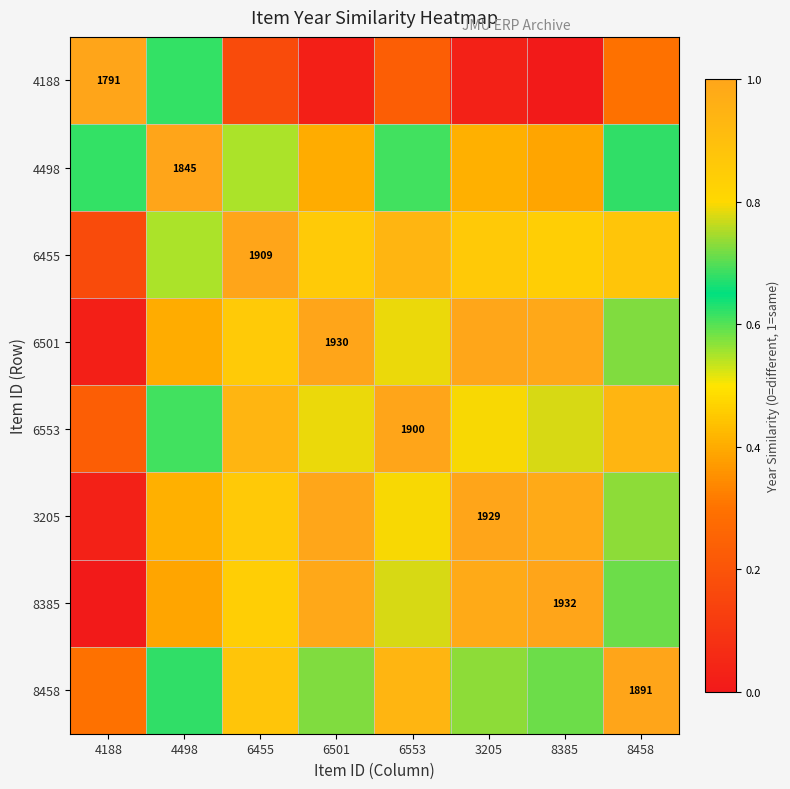

What is the total value across all series at 4188?

2.4